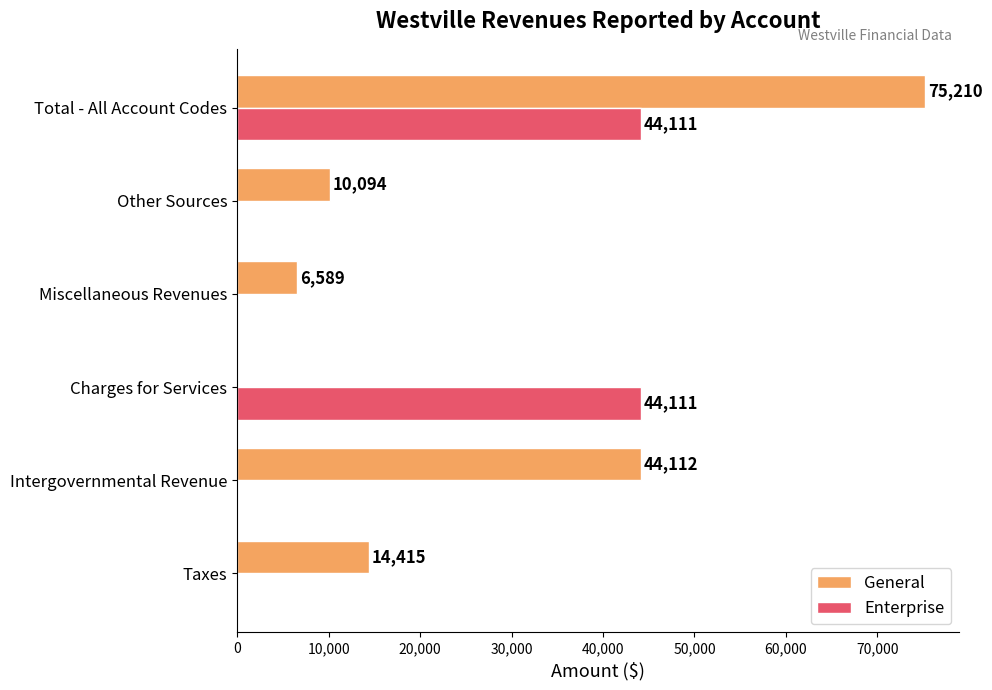

At which category is the sum across all series the highest?

Total - All Account Codes